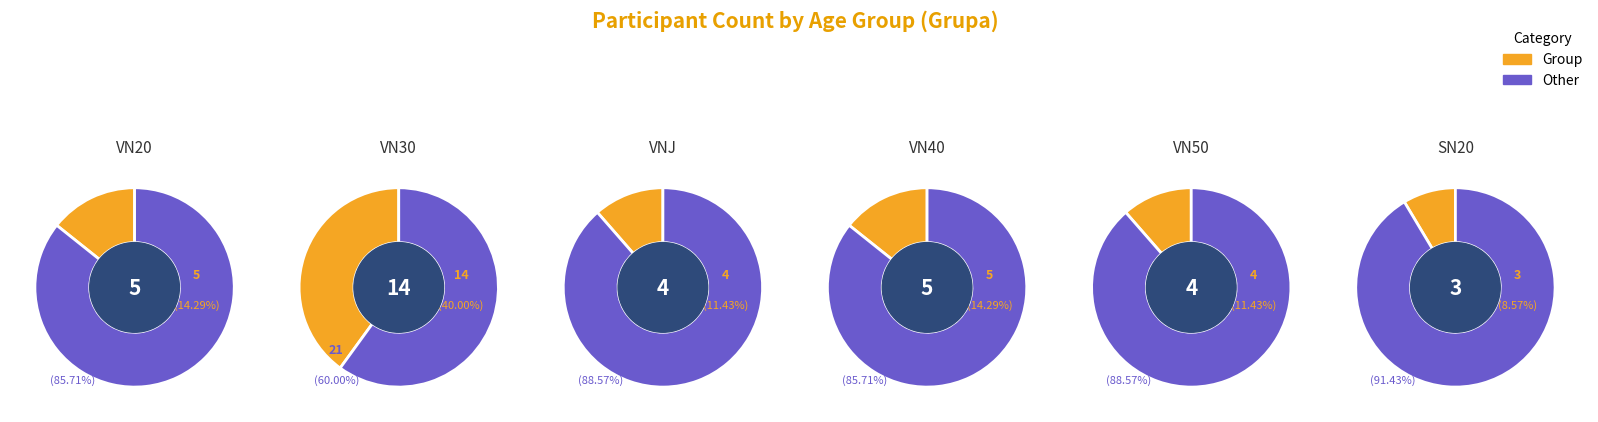

To the nearest percent, what is the combined percentage of VNJ and VN30?

51%